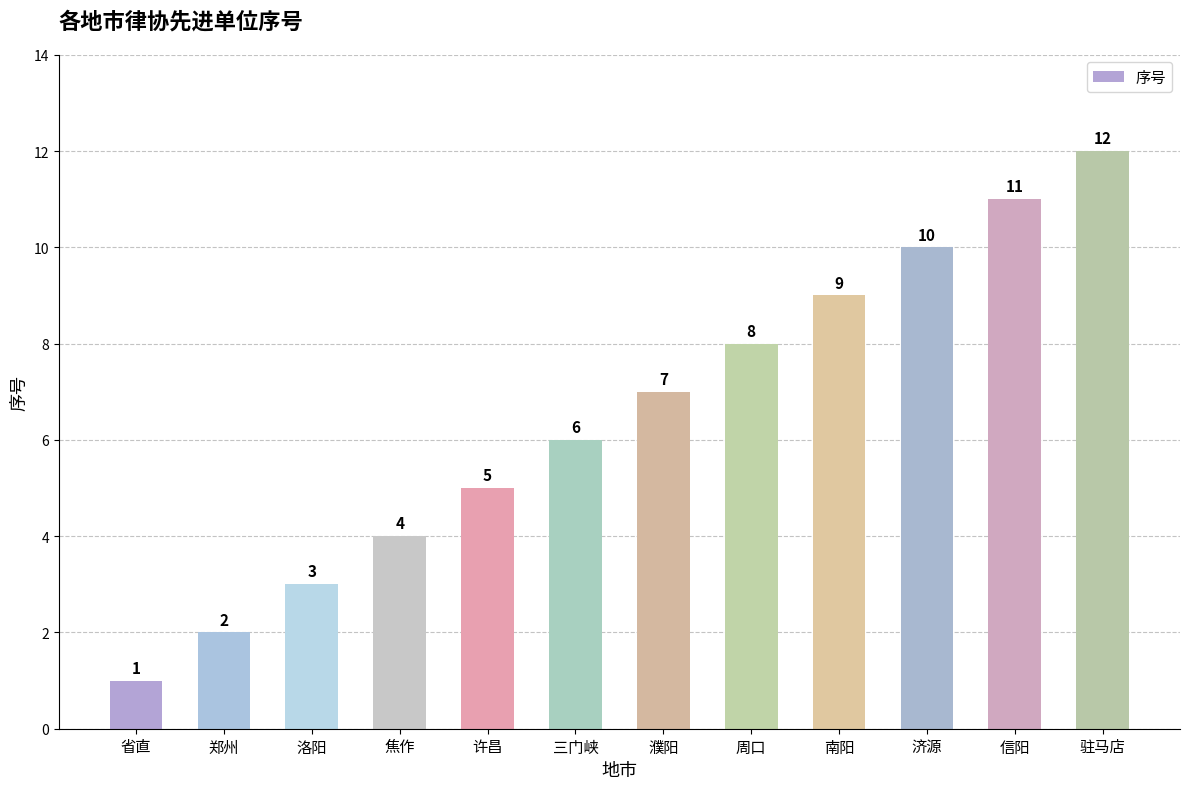

What is the greatest value displayed?

12